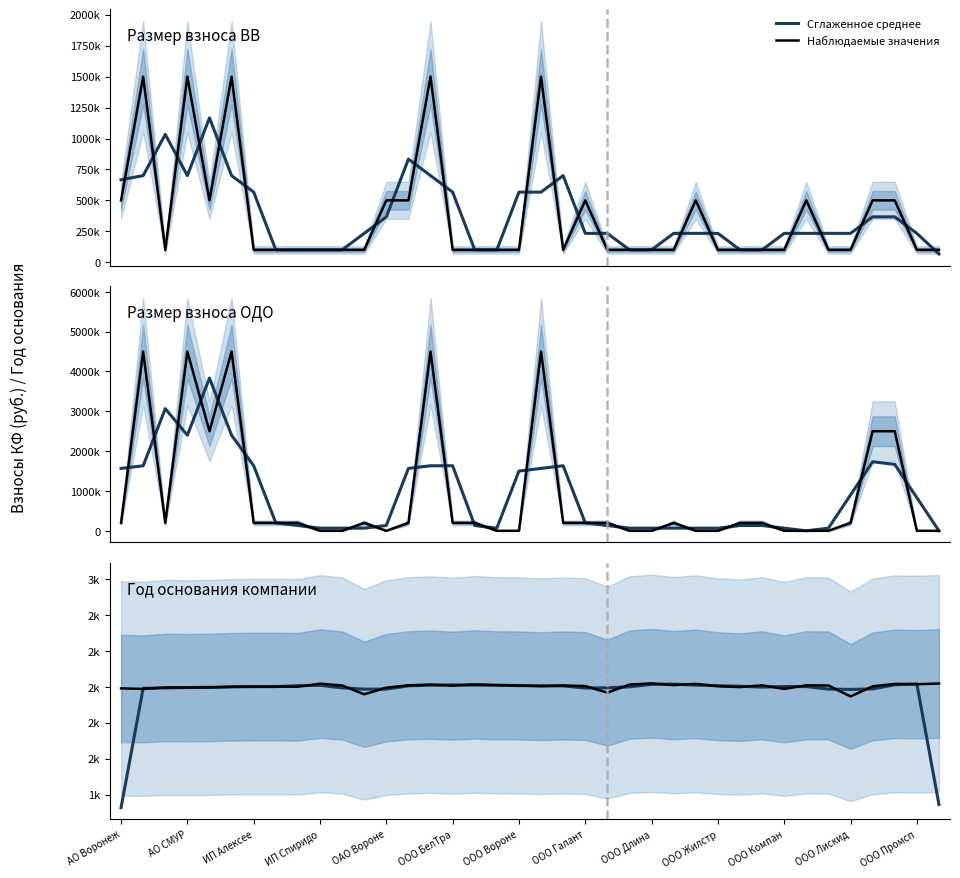

Count the number of categories in the chart.

38